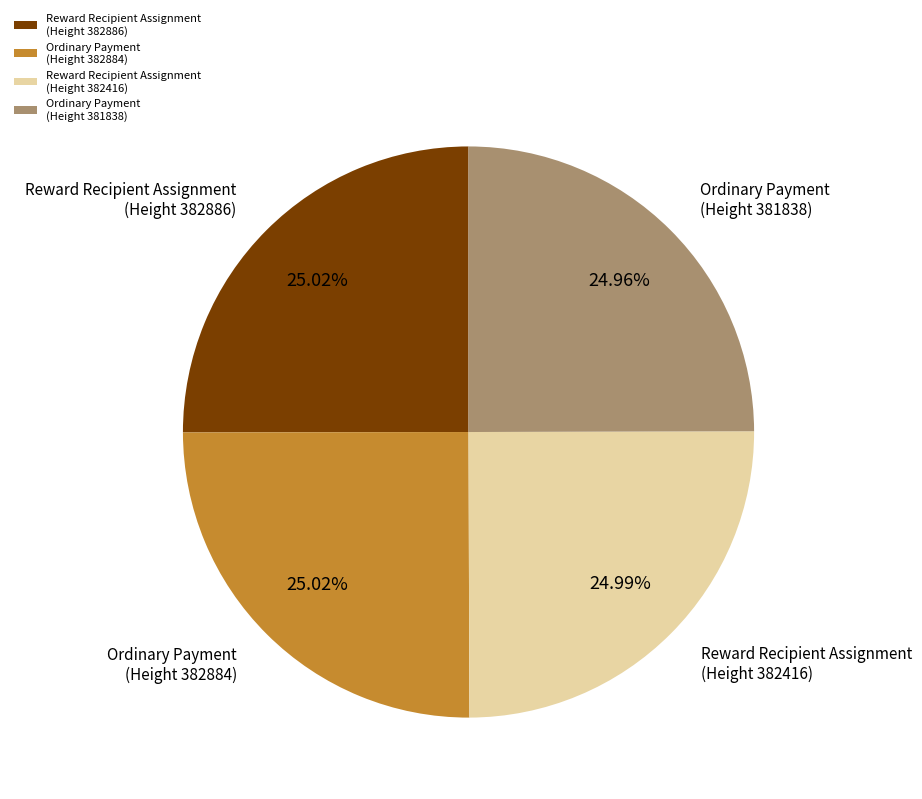

Approximately how many times larger is the value at Reward Recipient Assignment (Height 382886) compared to Reward Recipient Assignment (Height 382416)?

1.0